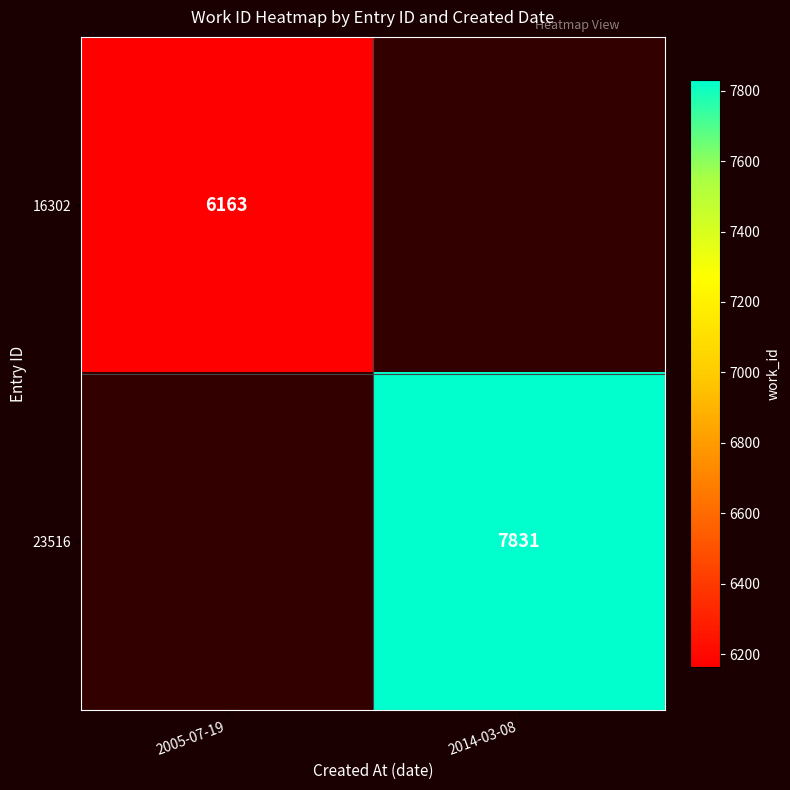

The 23516 series shows 11489.9 at 2014-03-08. True or false?

False